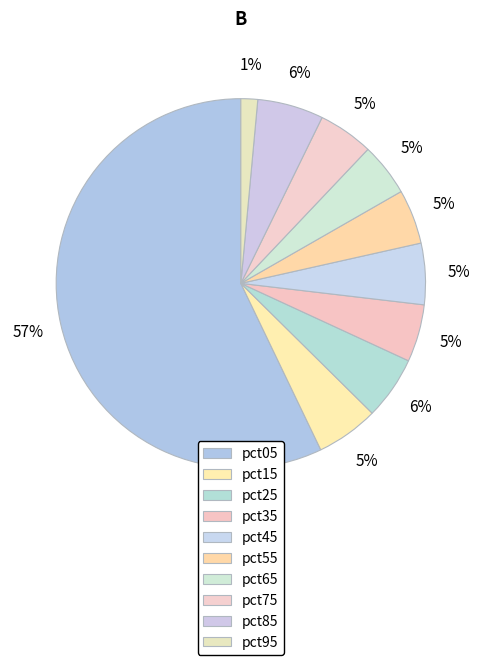

To the nearest percent, what percentage of the pie is pct05?

57%